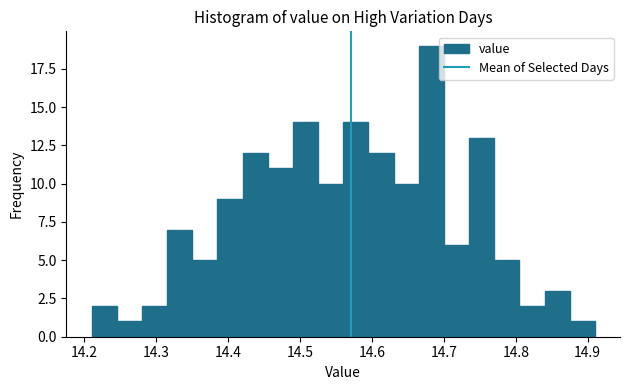

Around what value on the x-axis is the tallest bar? Give the approximate position of its centre, as read against the axis.

14.68